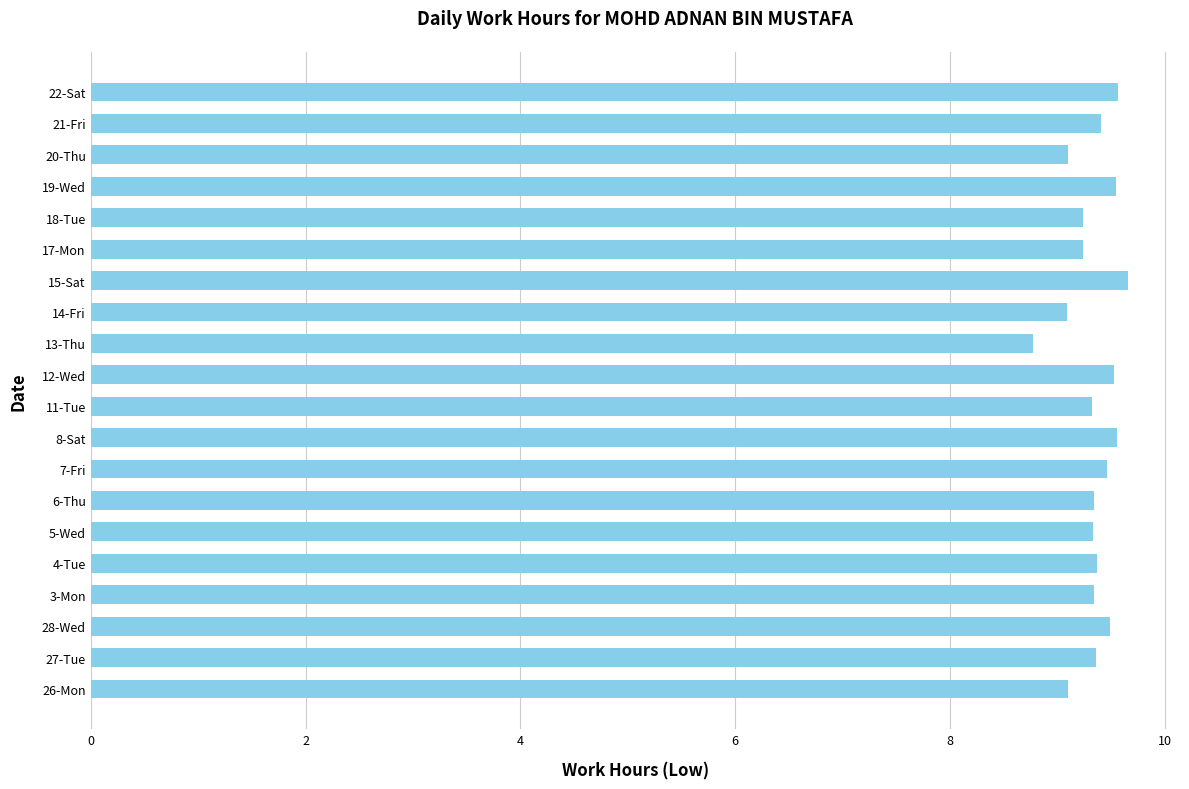

What value does the data have at 3-Mon?

9.3